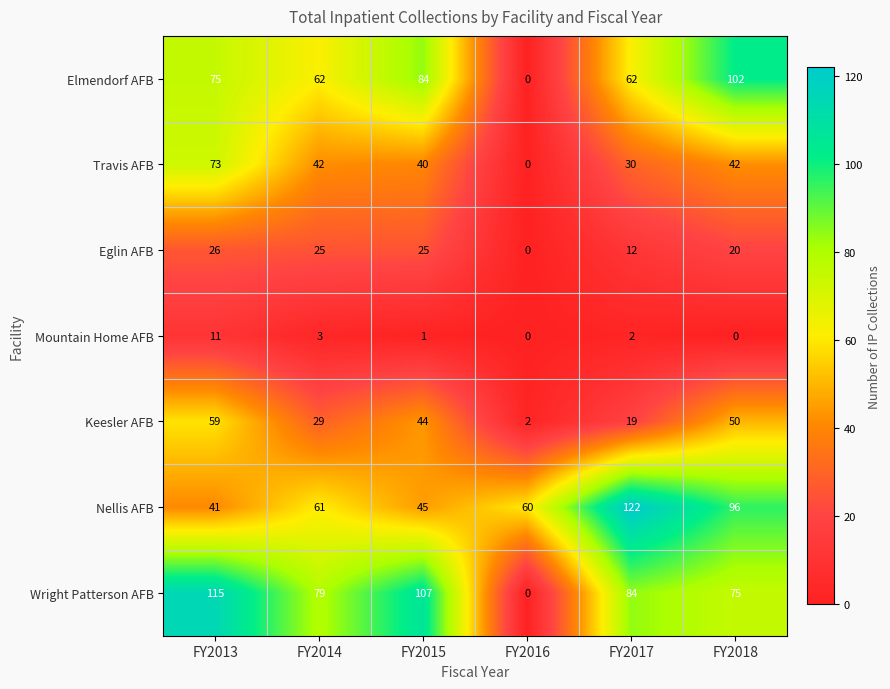

True or false: Keesler AFB has a value of 59 at FY2013.

True